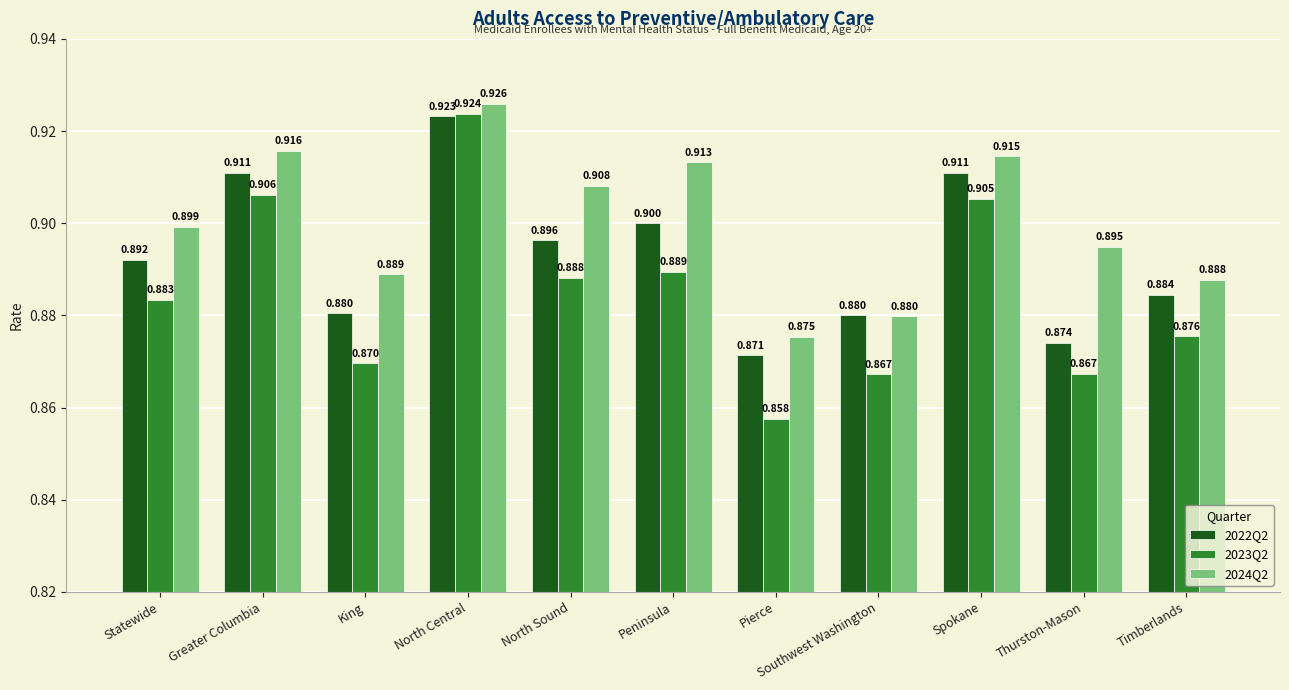

What is the label of the 10th bar from the right?

Greater Columbia